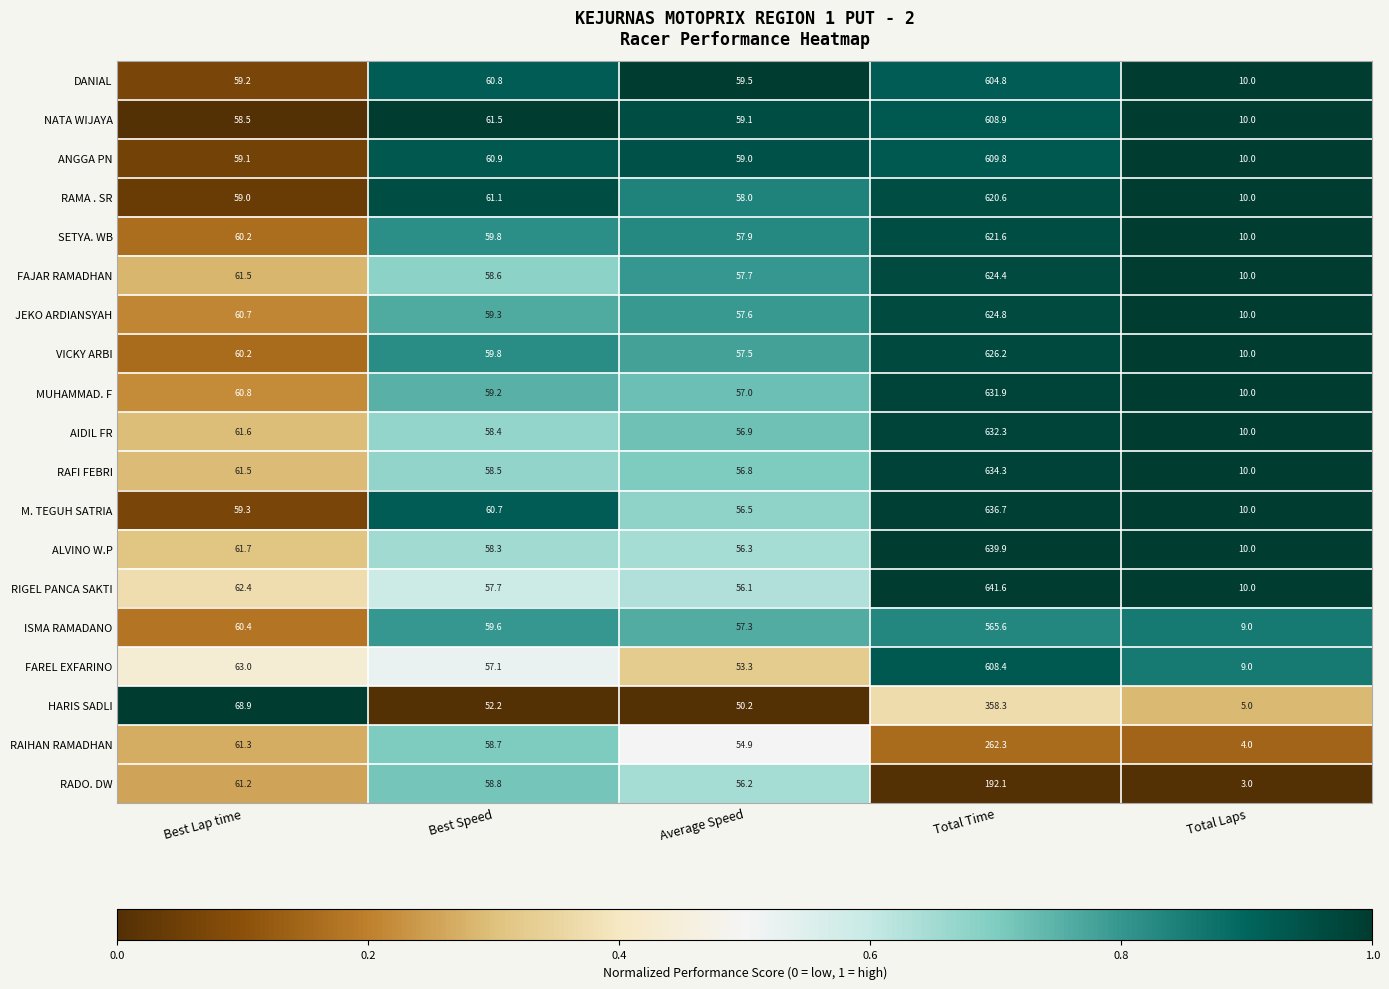

Which series has the widest spread of values?

RIGEL PANCA SAKTI